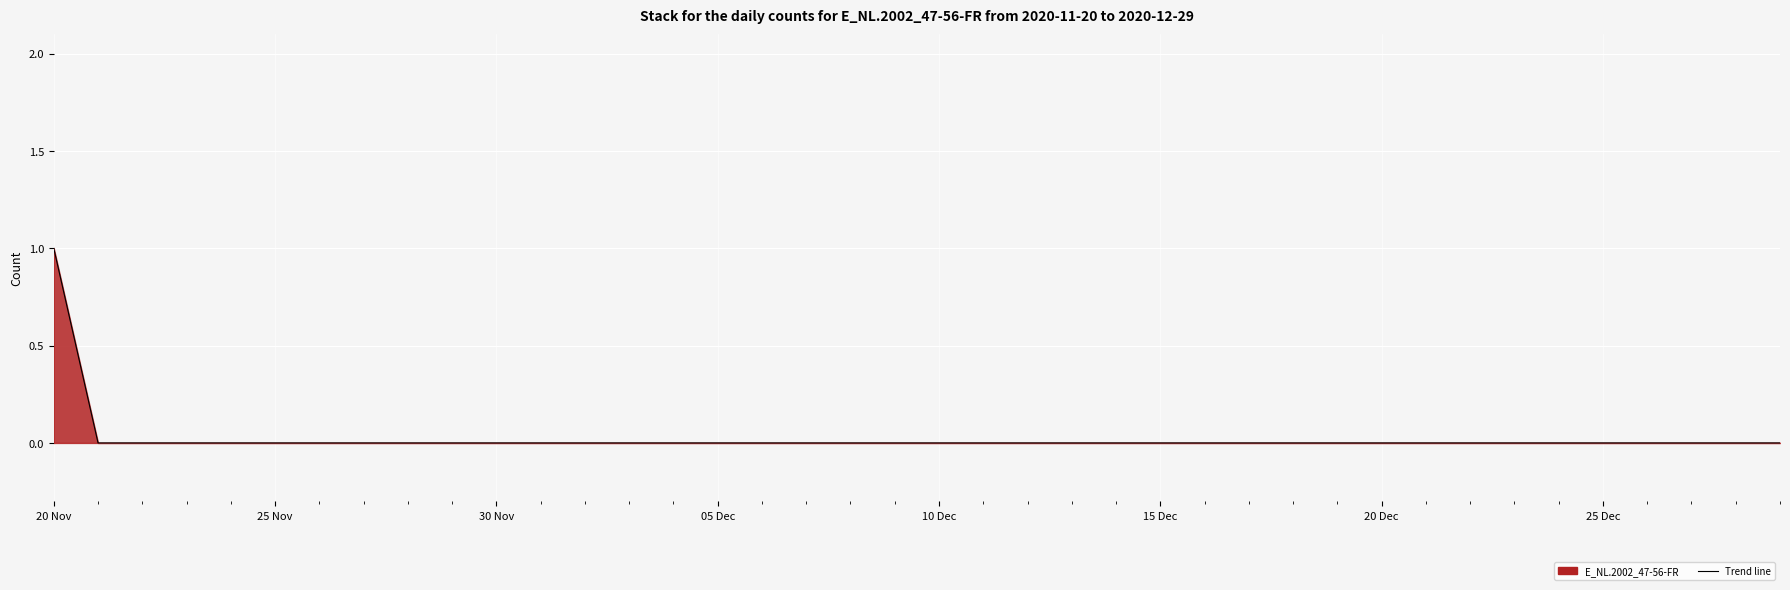

Which category has the highest value across all series?

20 Nov